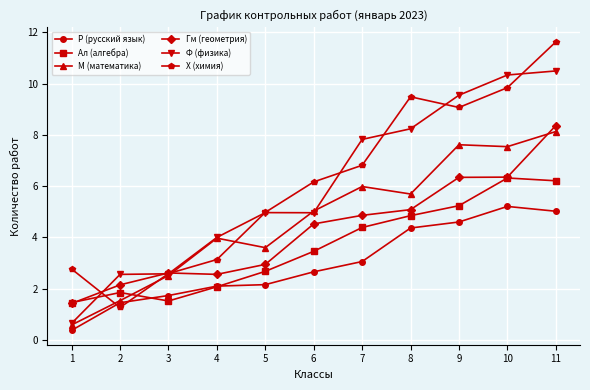

What is the difference between the highest and lowest values at 9?

4.9